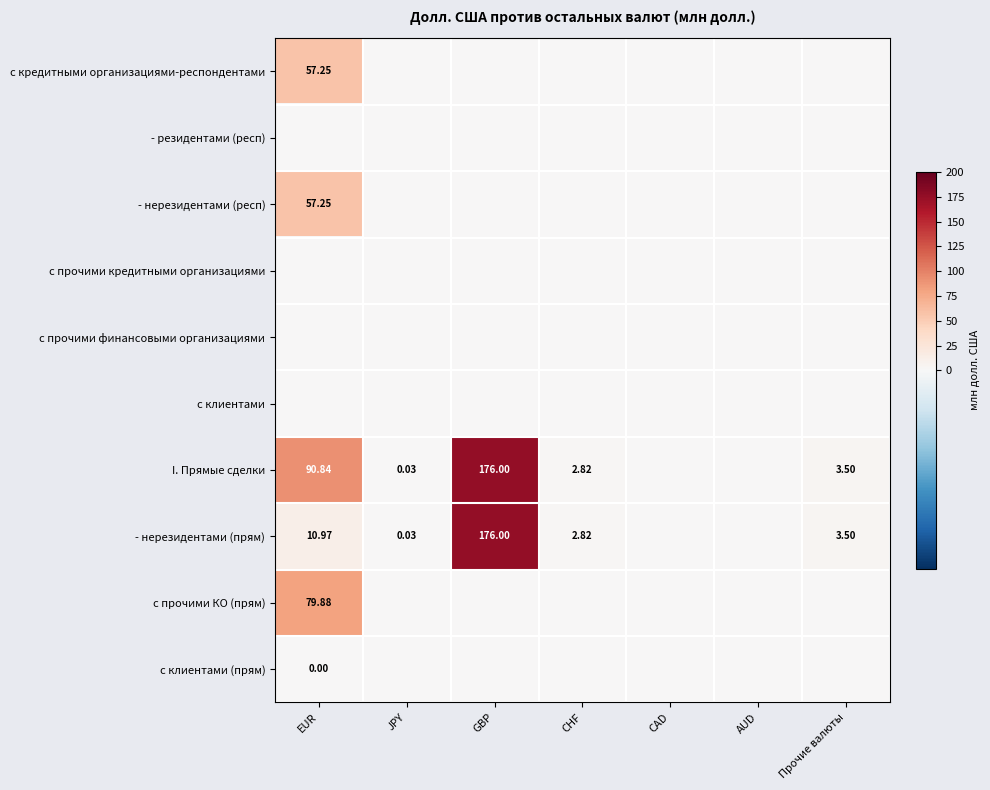

At which category does the chart reach its peak across all series?

GBP